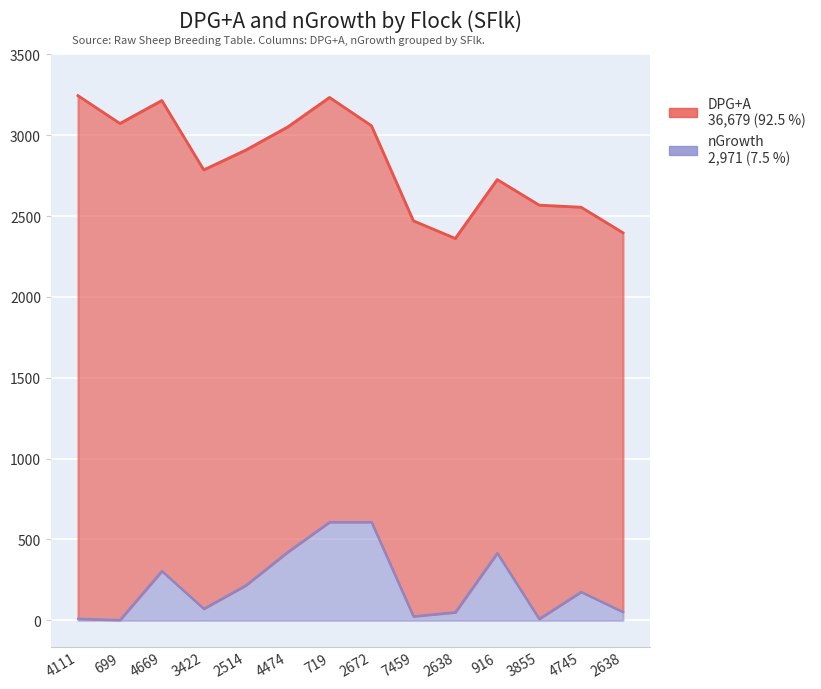

The value at 4474 is 704. True or false?

False